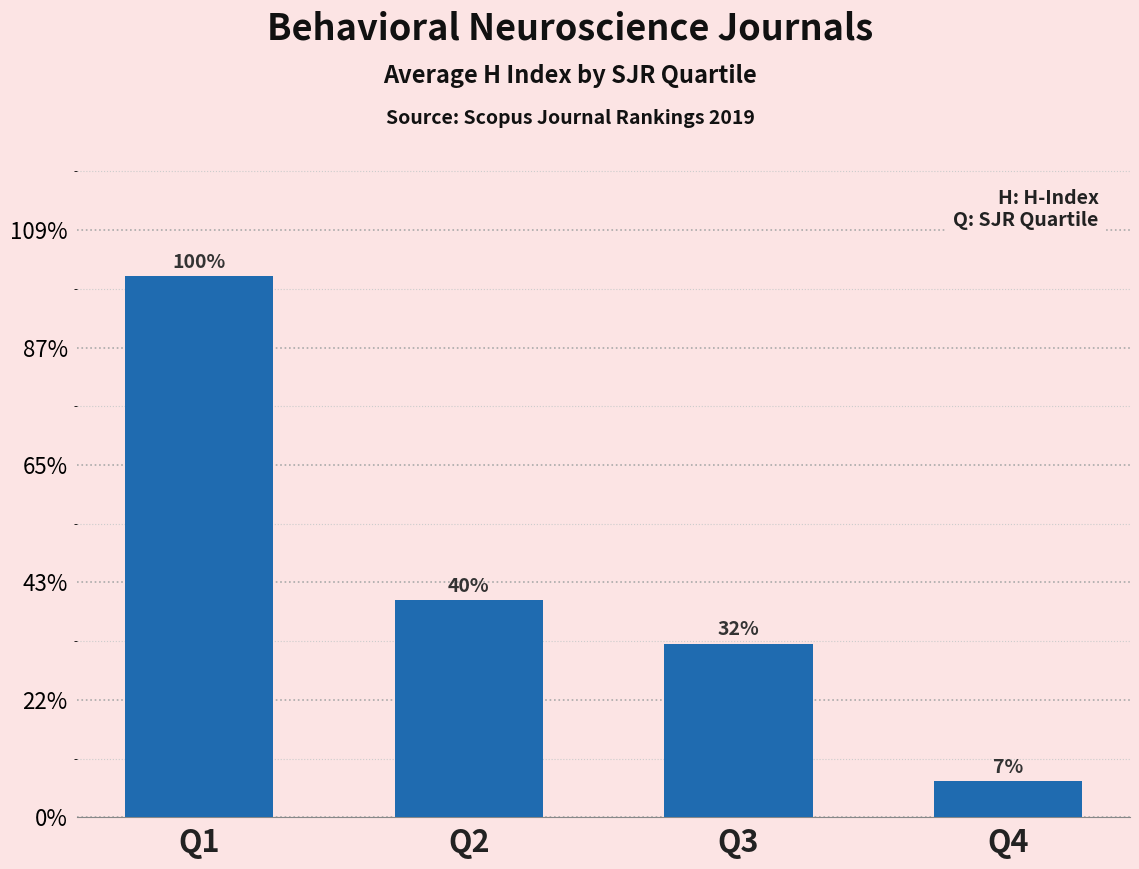

List the labels in order of value, smallest first.

Q4, Q3, Q2, Q1